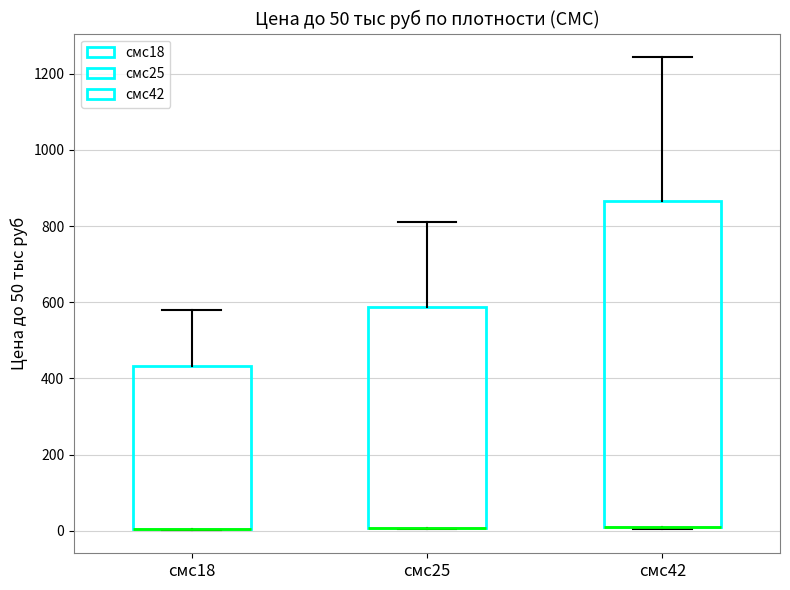

Which box is the tallest, from its lower edge to its upper edge?

смс42